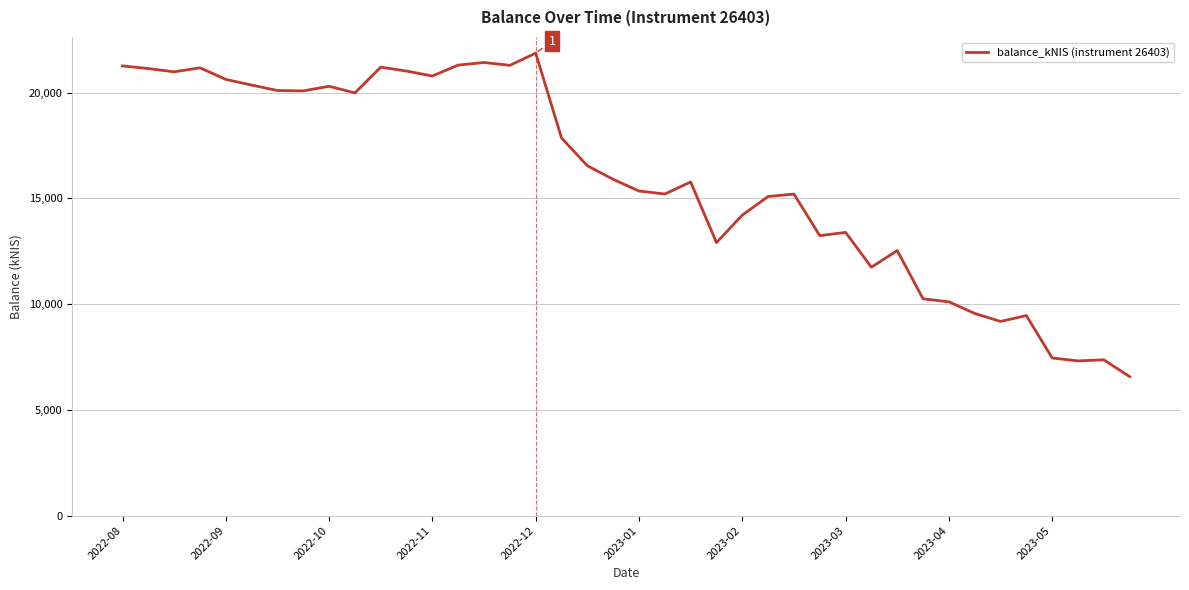

What is the difference between the maximum and minimum values?

15293.6